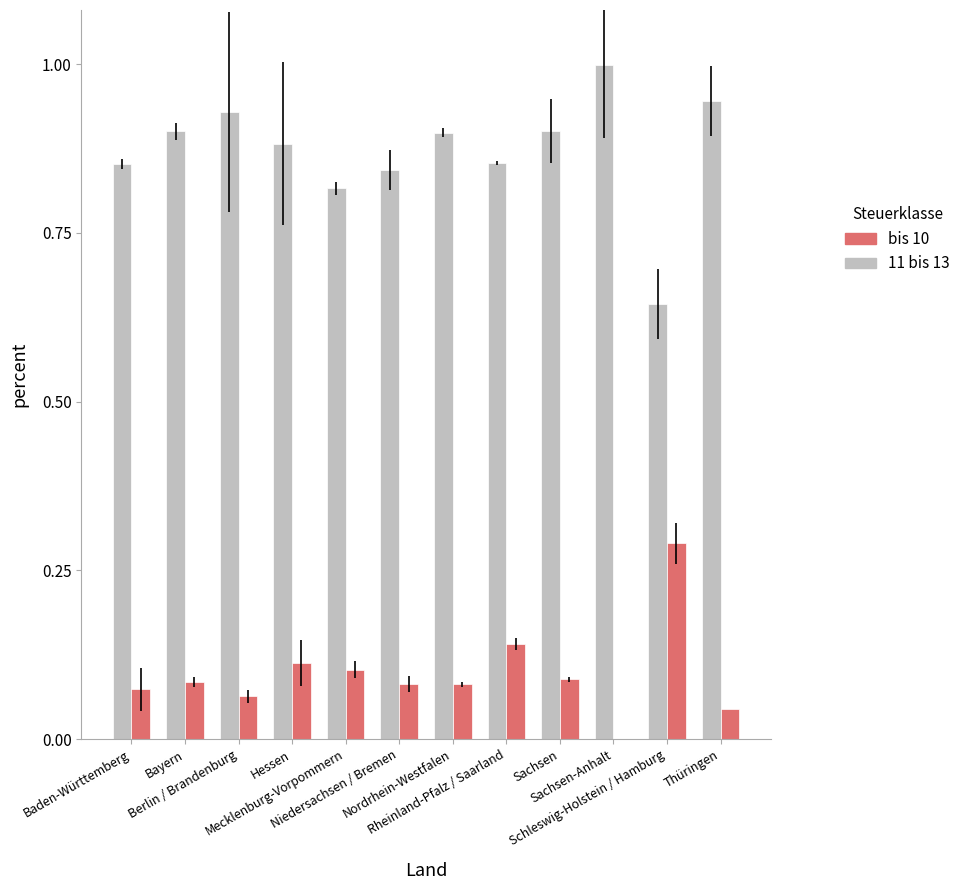

How many series are shown in this chart?

2